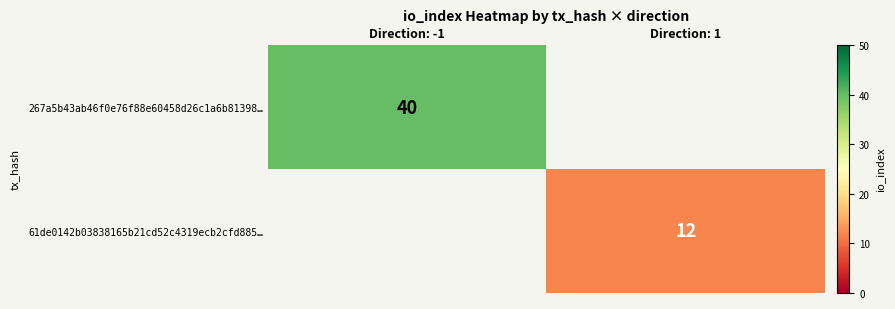

The value of 267a5b43ab46f0e76f88e60458d26c1a6b81398… at Direction: -1 is 69. True or false?

False